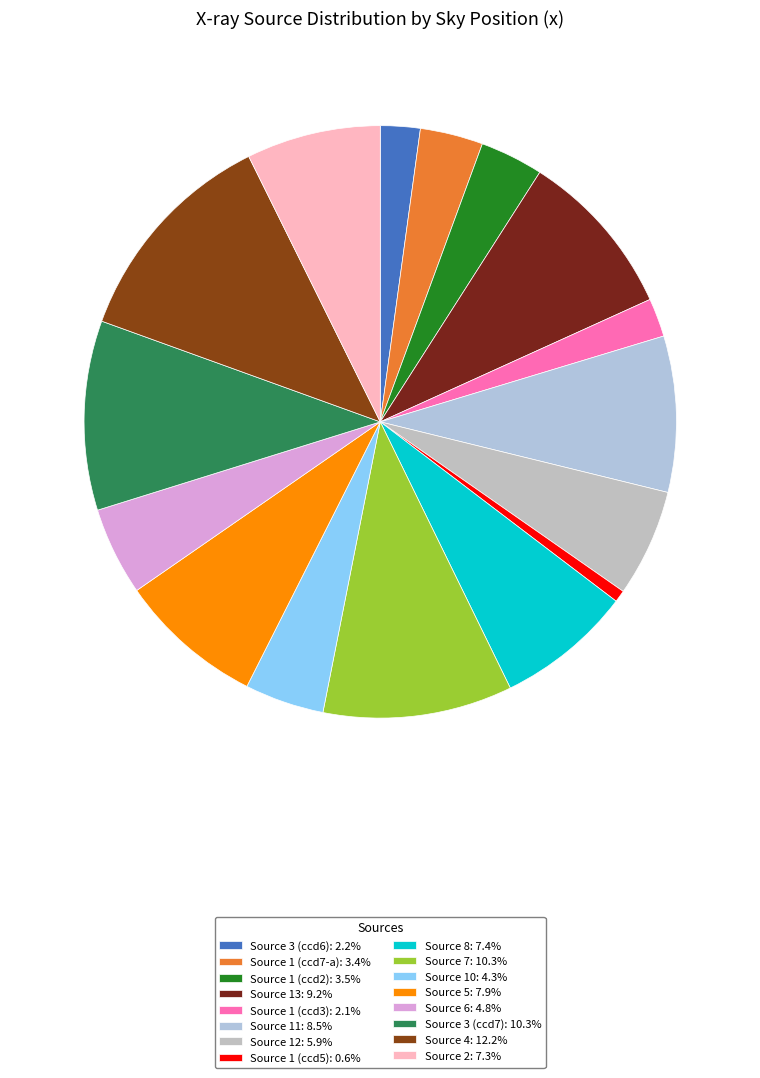

Count the number of slices in the pie.

16